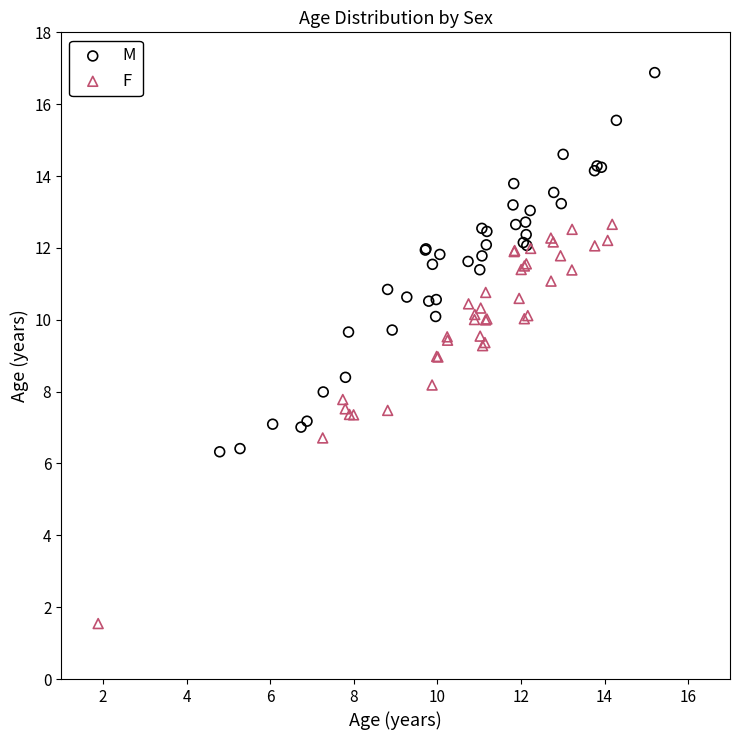

Which series reaches the maximum Y coordinate?

M